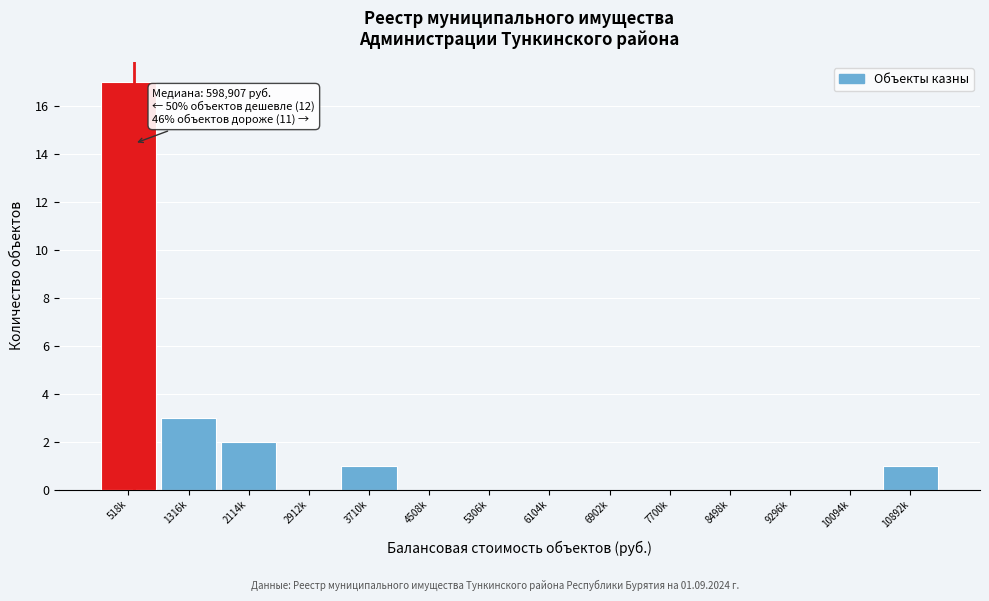

Reading right to left, extract all data points from this chart.

10892k=1	10094k=0	9296k=0	8498k=0	7700k=0	6902k=0	6104k=0	5306k=0	4508k=0	3710k=1	2912k=0	2114k=2	1316k=3	518k=17